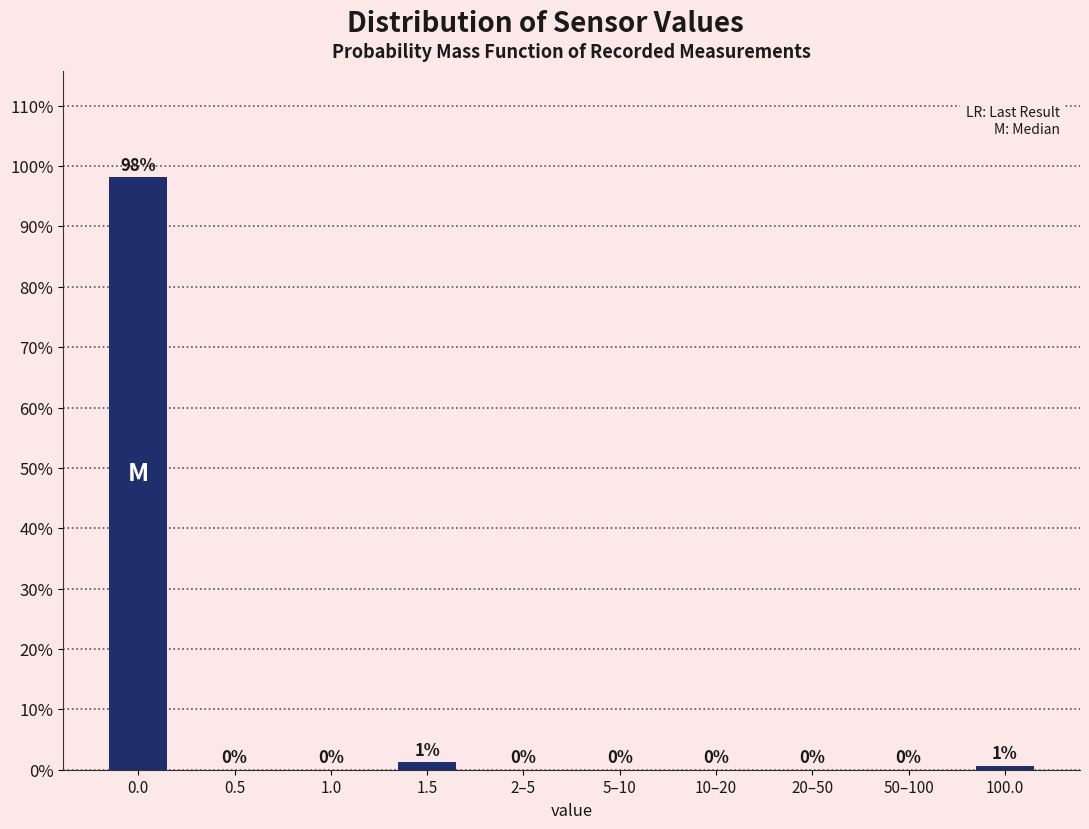

The chart shows a value of 0.0 at 1.0. True or false?

True